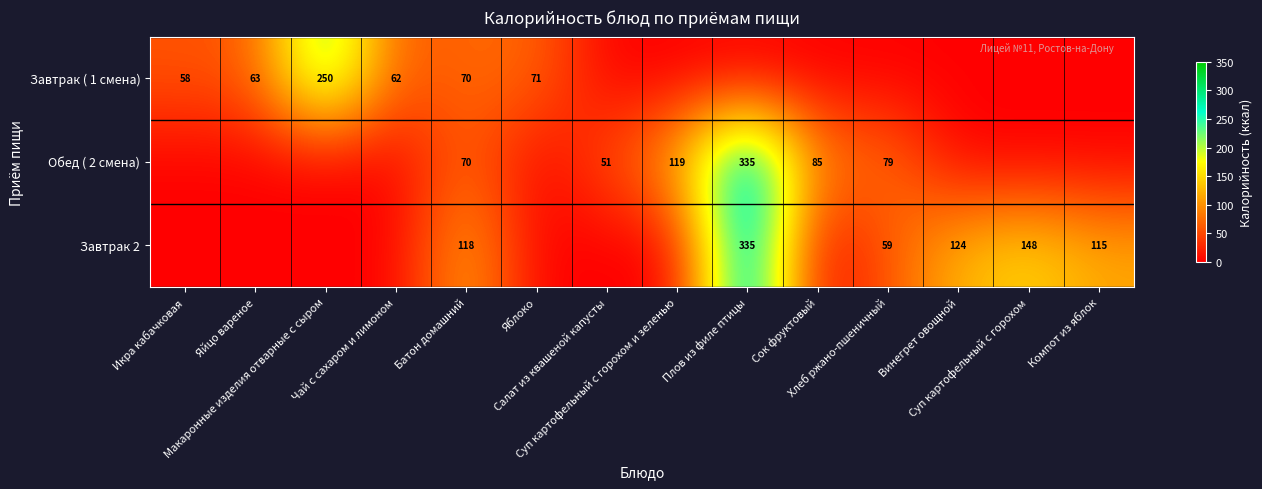

What is the highest value of the Завтрак 2 series?

335.0